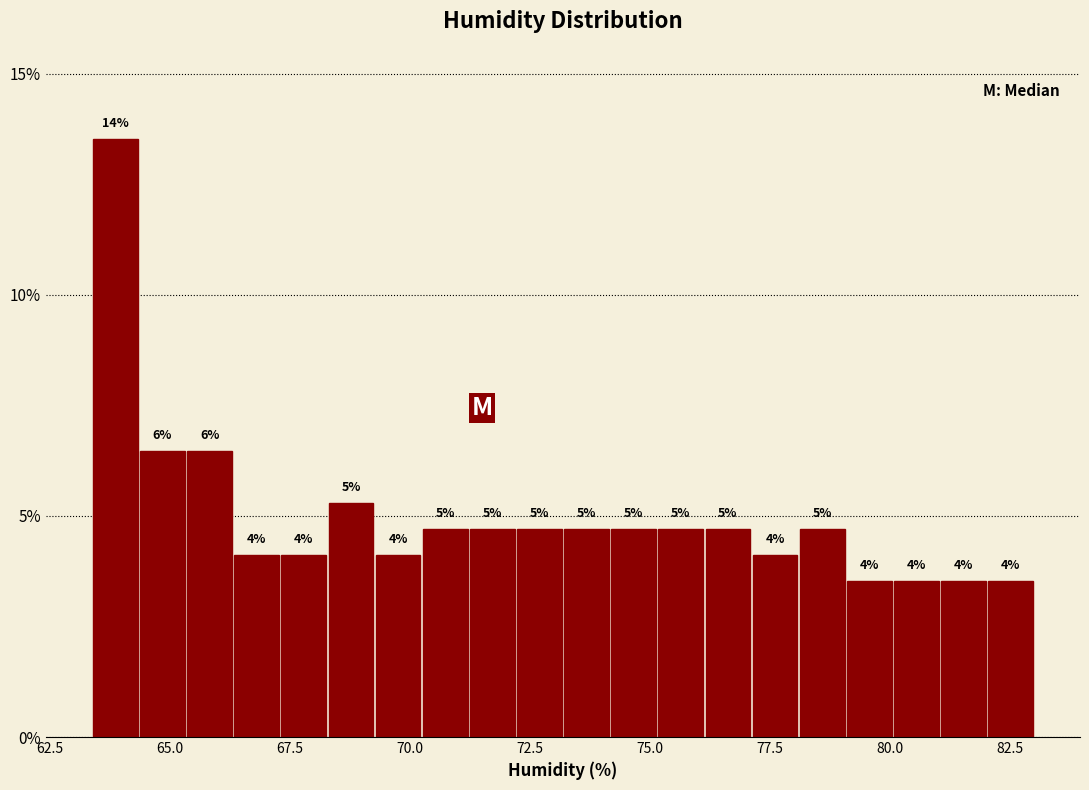

Around what value on the x-axis is the tallest bar? Give the approximate position of its centre, as read against the axis.

64.0